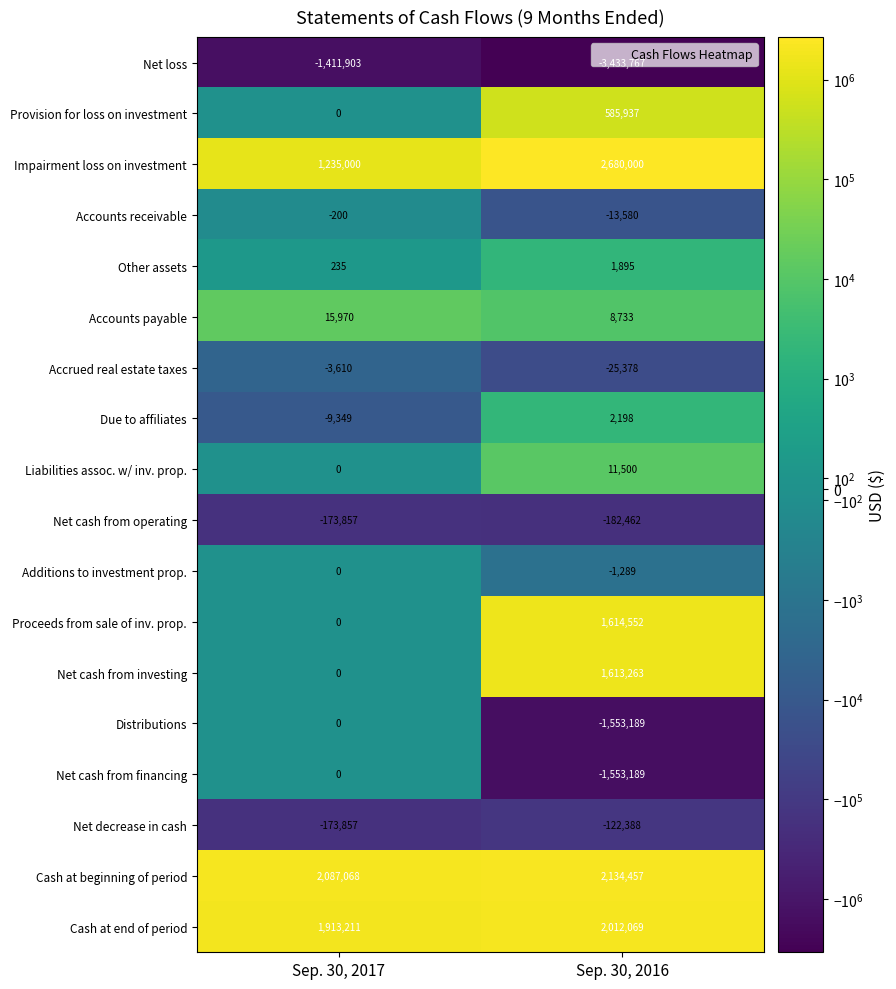

What value does the Impairment loss on investment series have at Sep. 30, 2017, to the nearest 10?

1235000